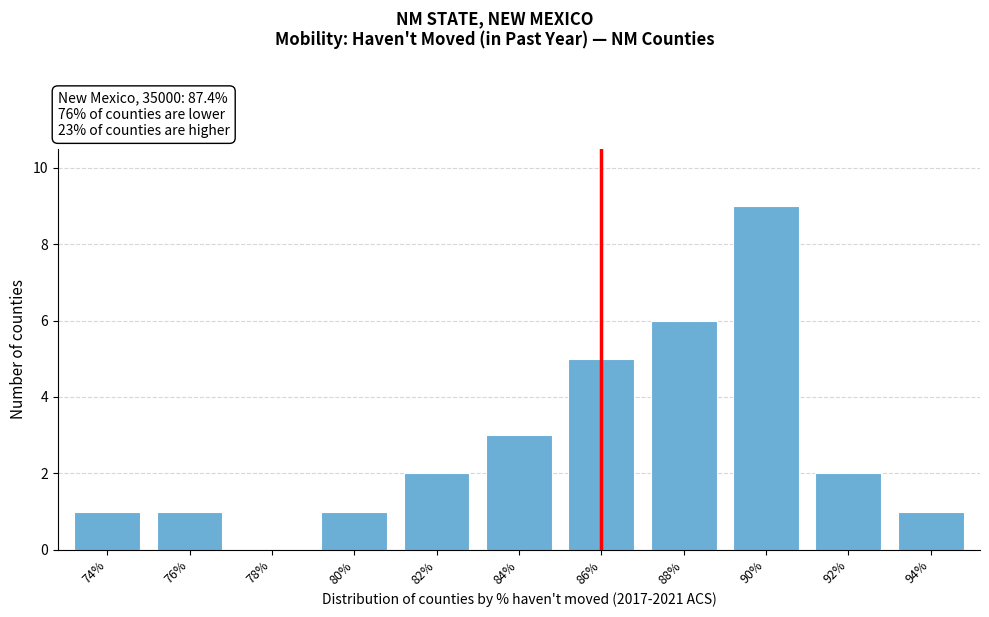

Reading left to right, list all the values displayed in this chart.

74%=1	76%=1	78%=0	80%=1	82%=2	84%=3	86%=5	88%=6	90%=9	92%=2	94%=1